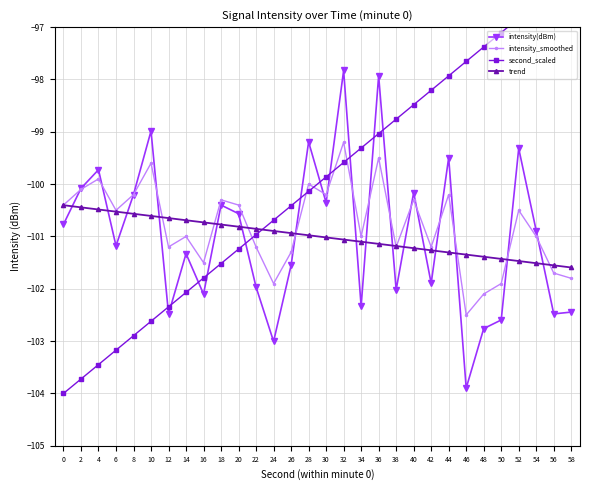

Is the value of second_scaled at 12 greater than the value of trend at 12?

No